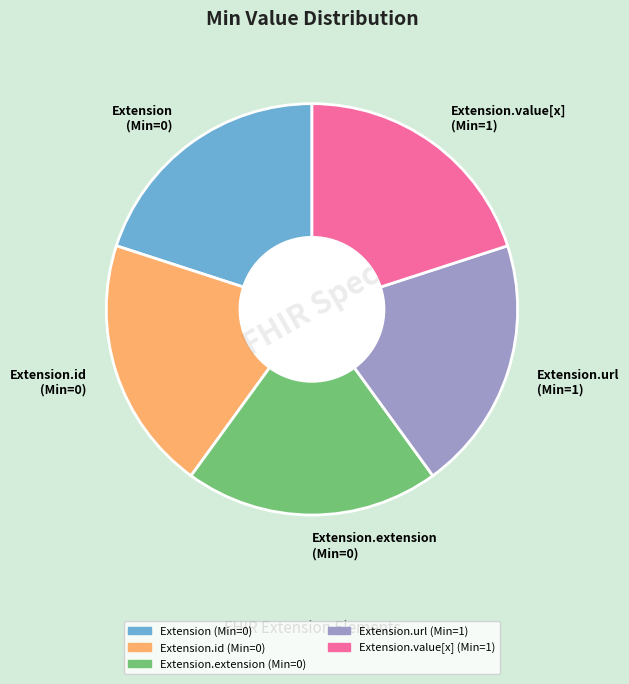

How many slices are in this pie chart?

5